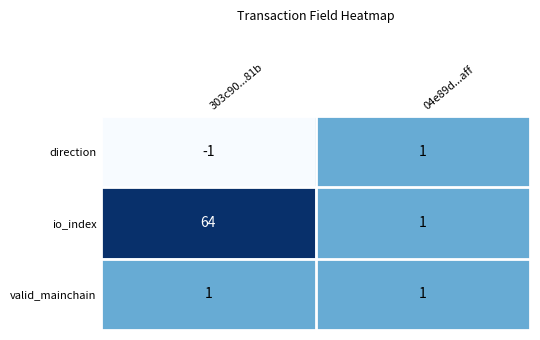

List the labels in order of direction value, largest first.

04e89d...aff, 303c90...81b